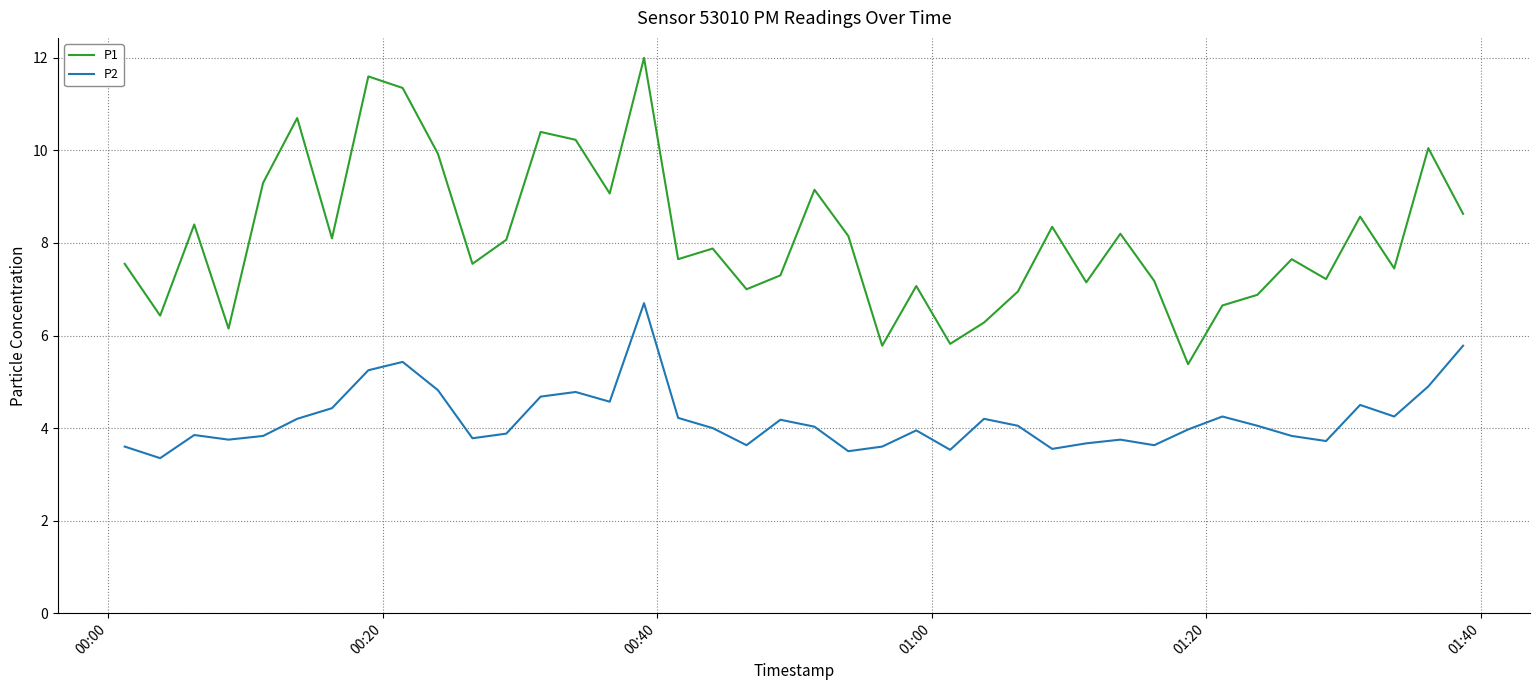

Which series has the largest total across all categories?

P1